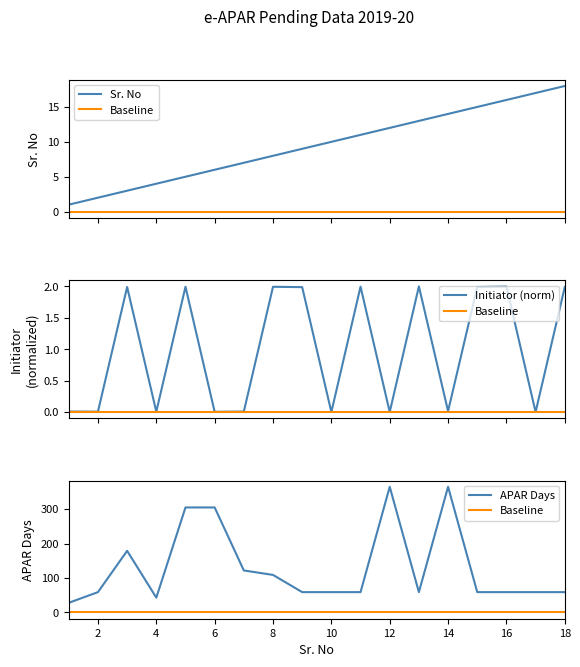

True or false: Baseline and Sr. No intersect in this chart.

False